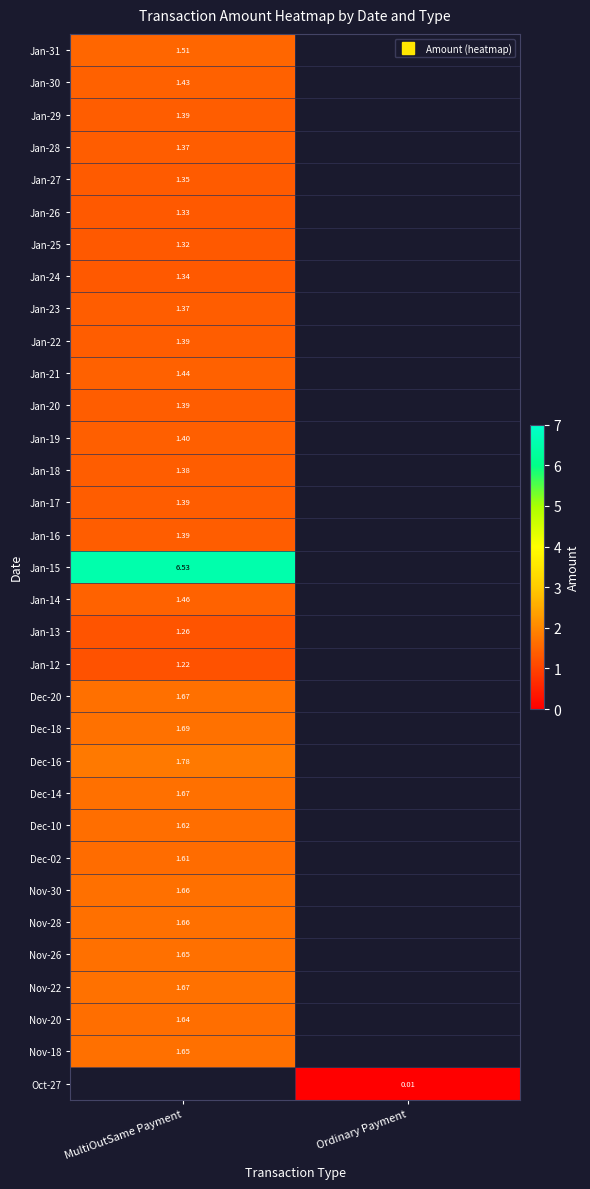

At which category does the chart reach its minimum across all series?

Ordinary Payment